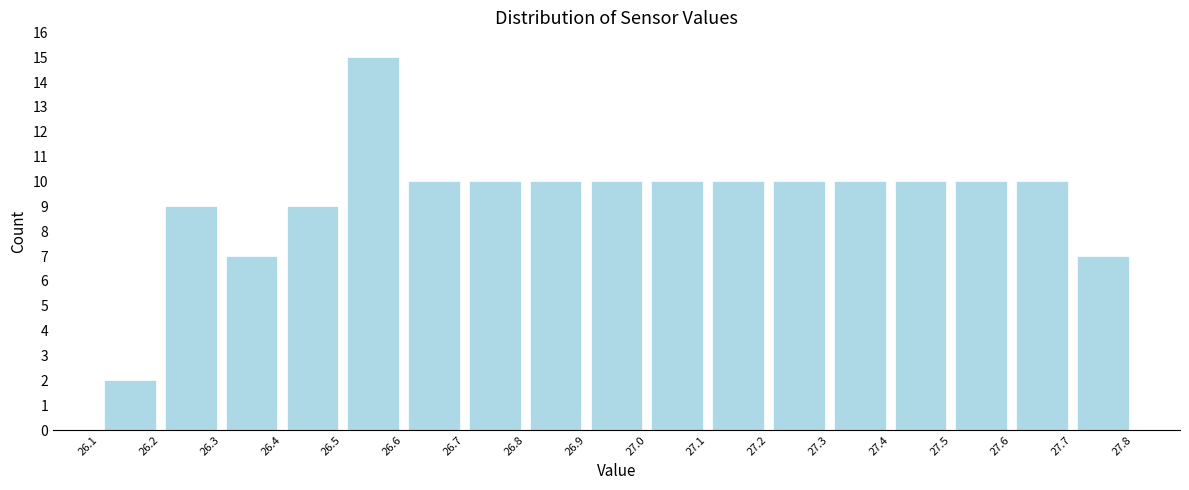

What is the height of the bar covering 26.9 to 27.0 on the x-axis? The values are not printed on the chart, so give them approximately, as read against the axis.

10